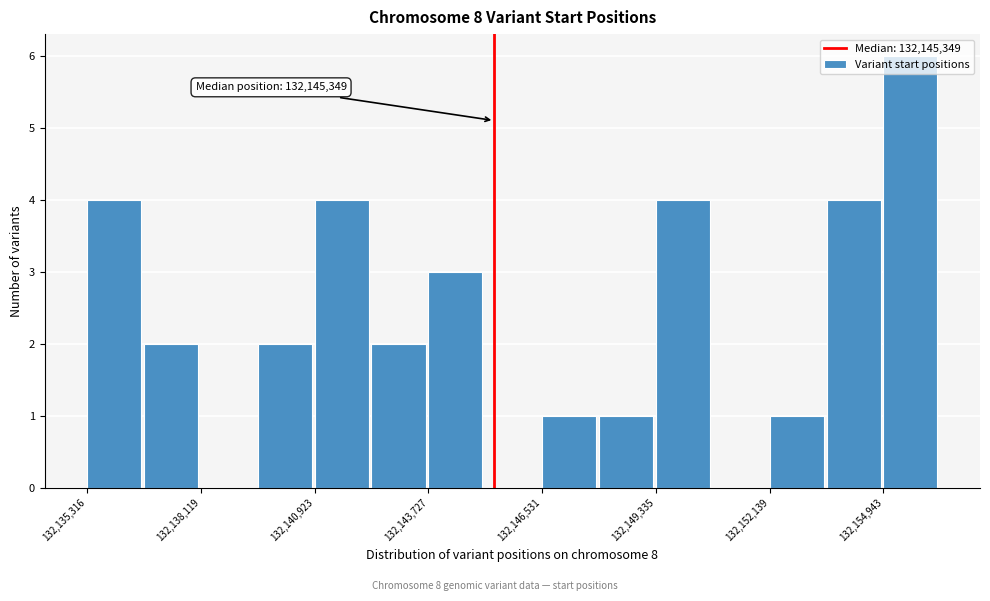

Read against the x-axis, roughly where is the centre of the tallest bar?

132155500